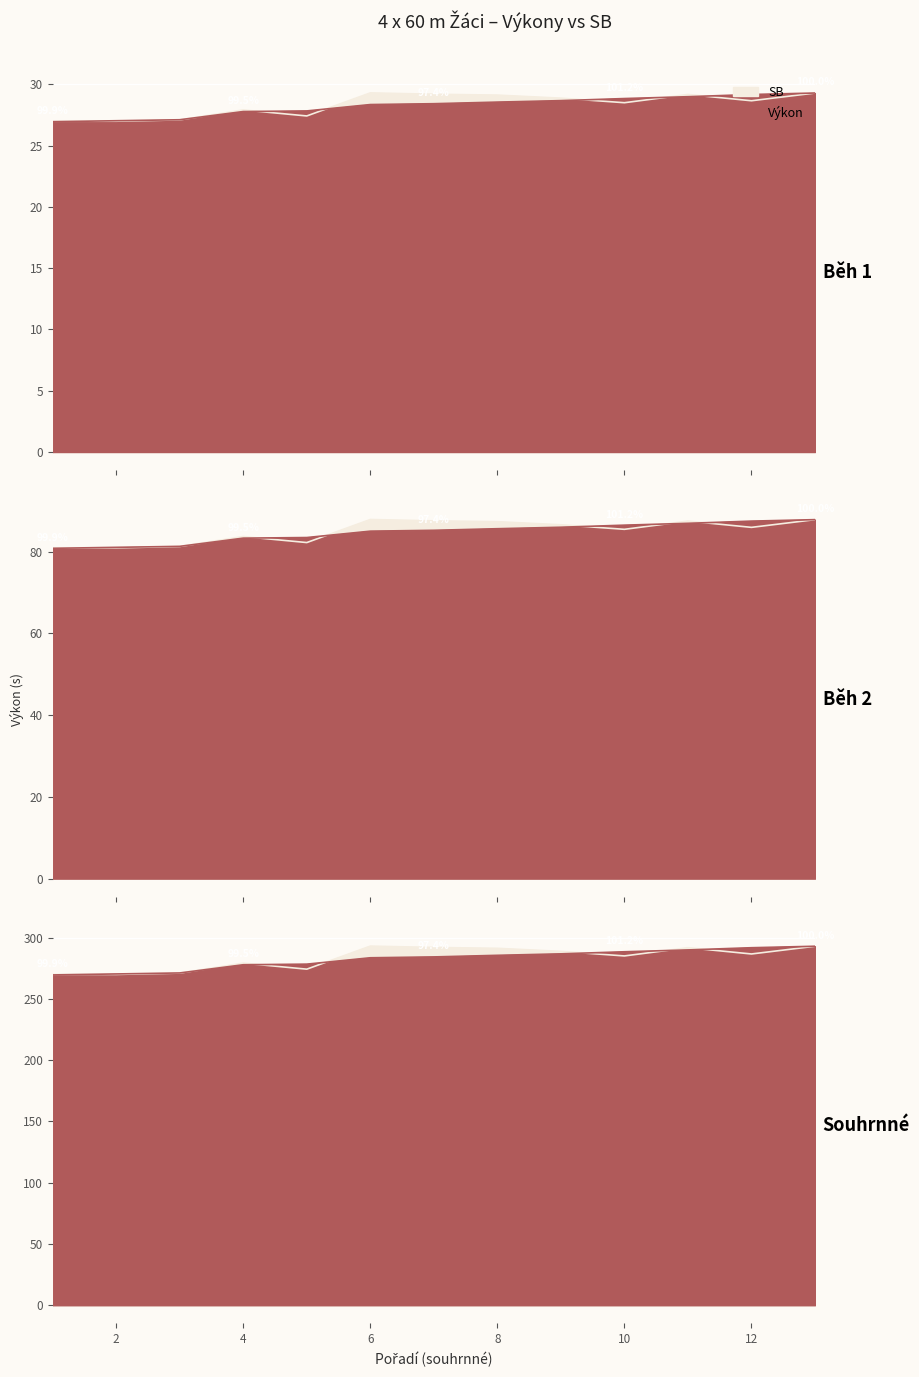

What is the difference between the highest and lowest values at 7?

59.2